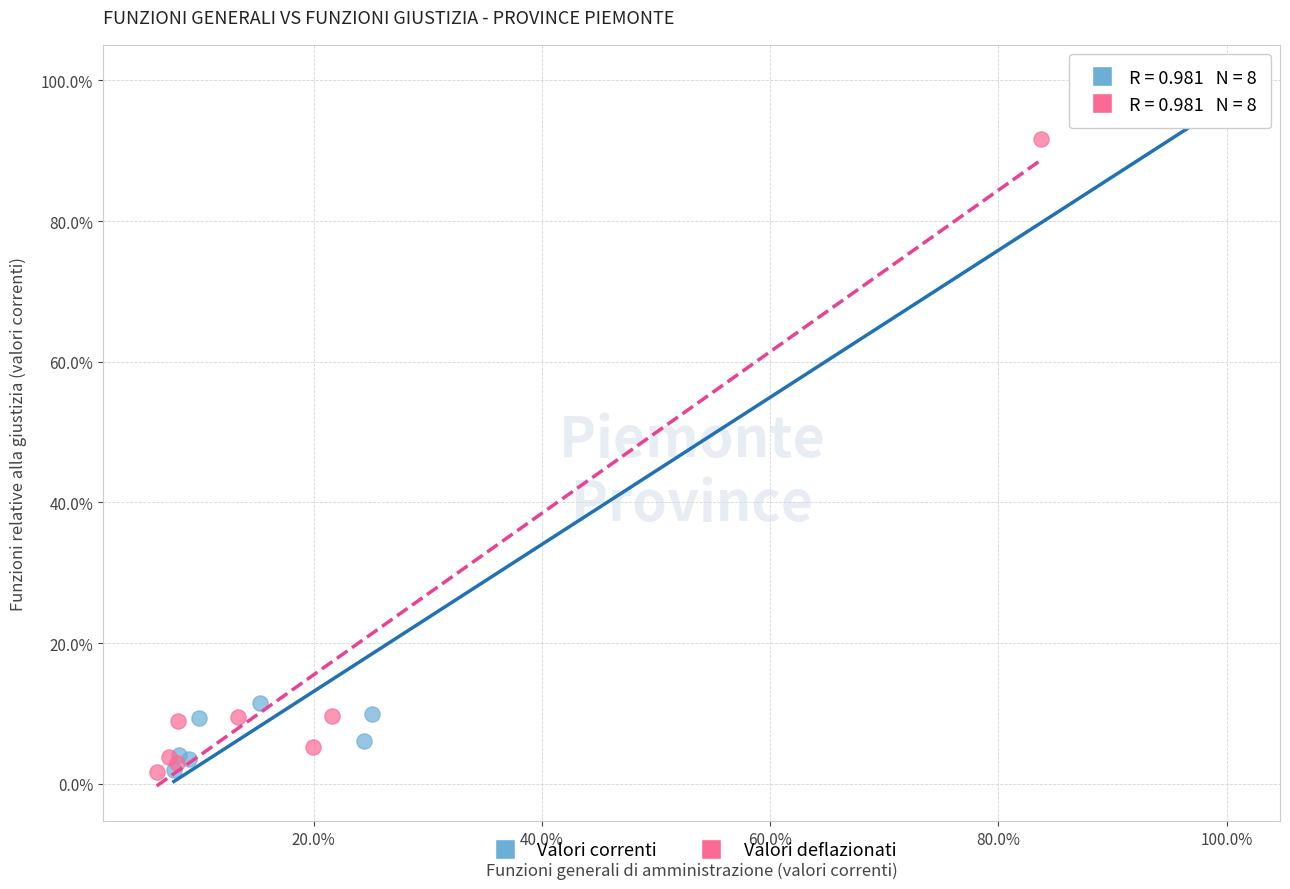

What are all the series names shown in the legend?

Valori correnti, Valori deflazionati